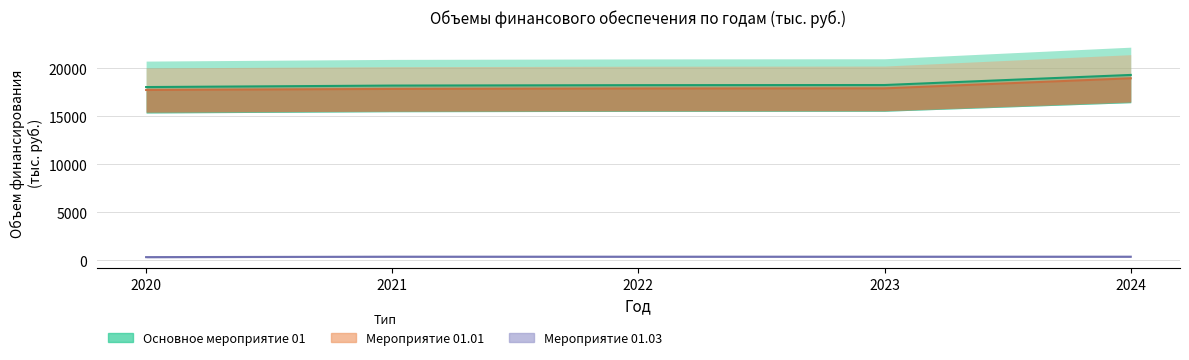

Which category has the lowest value in the Мероприятие 01.03 (Итого) series?

2020